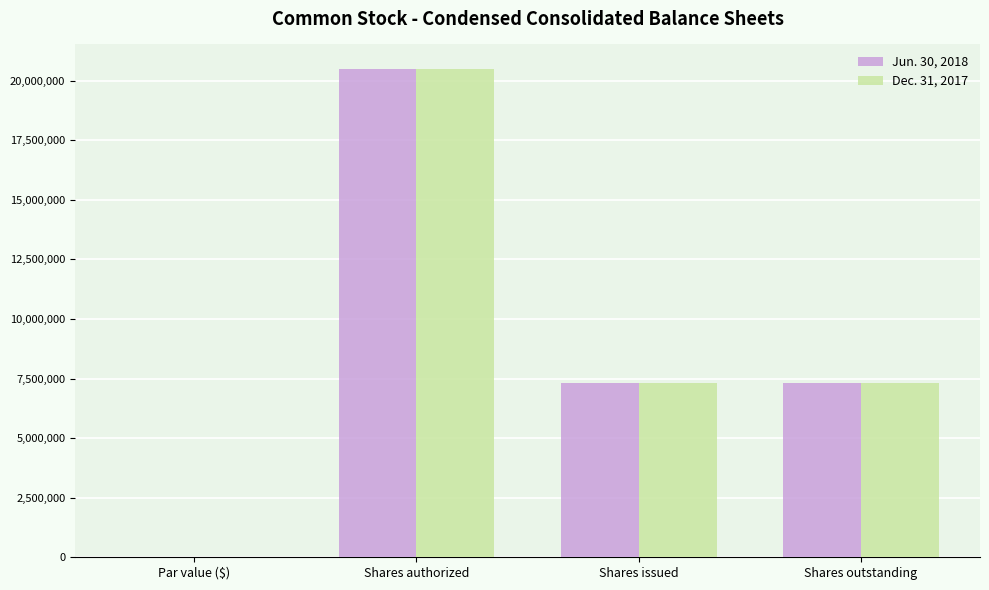

True or false: Dec. 31, 2017 has a value of 0.0 at Par value ($).

True